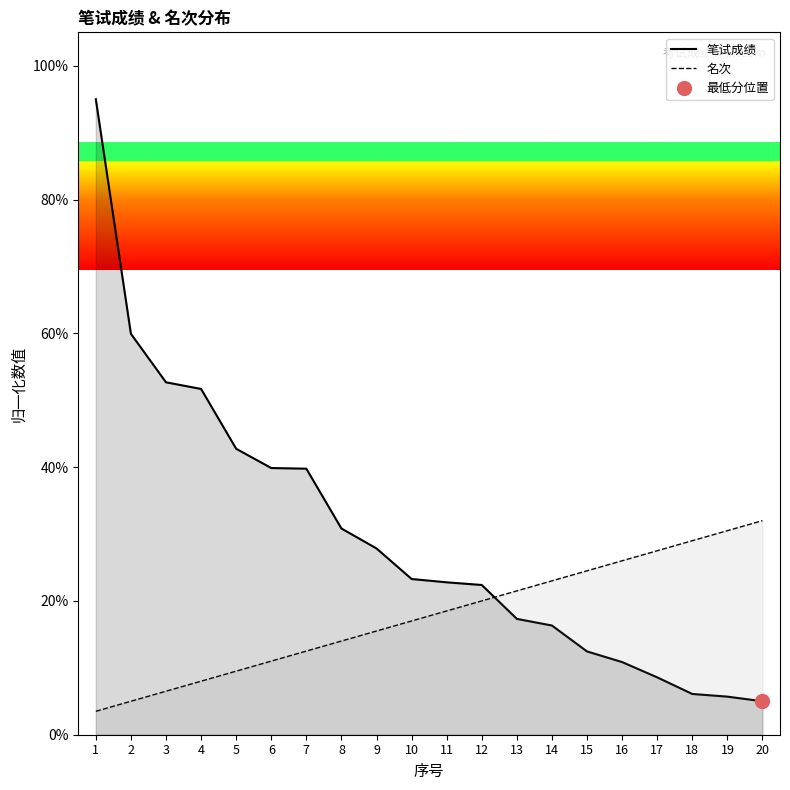

How many data points in 名次 are less than 18?

10